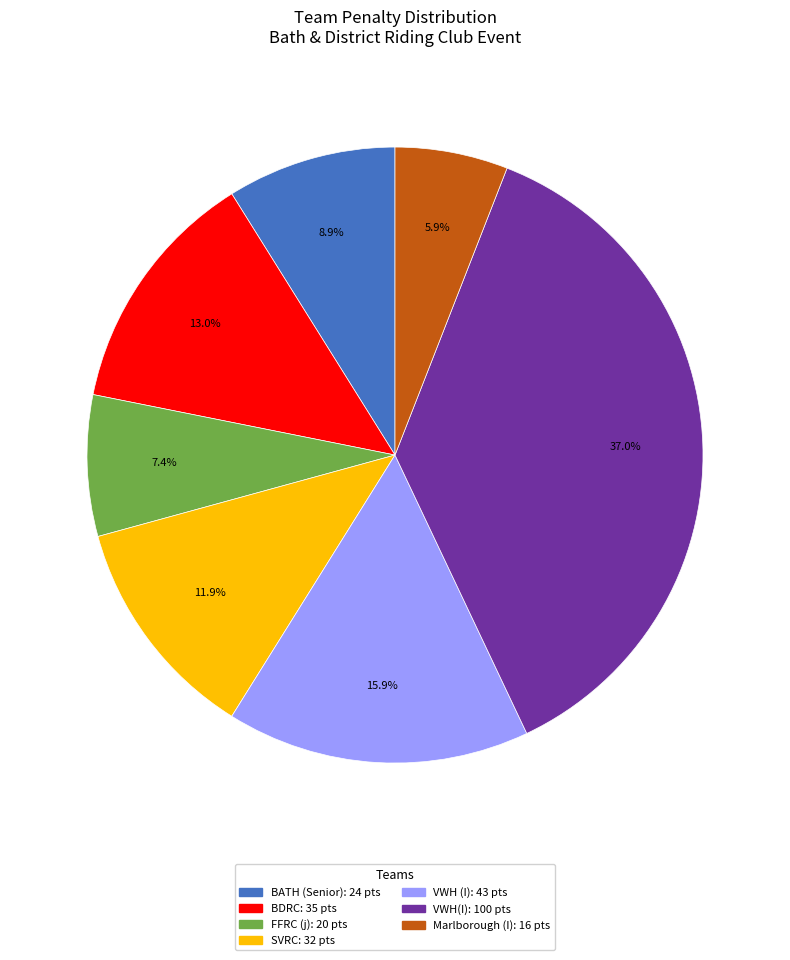

The BATH (Senior) slice represents 1% of the pie. True or false?

False